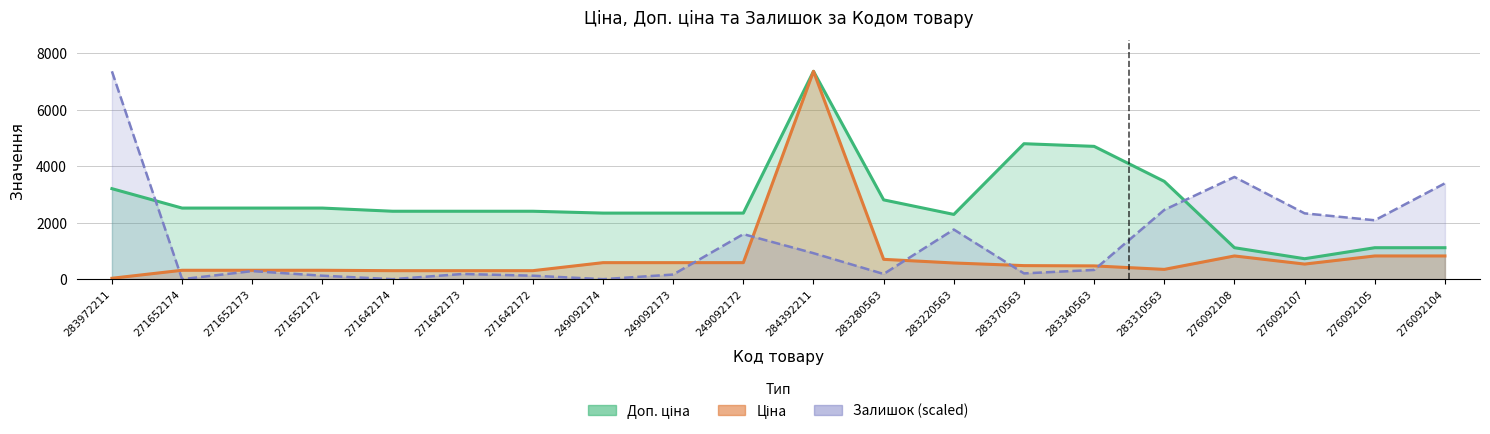

At which category is the sum across all series the highest?

284392211